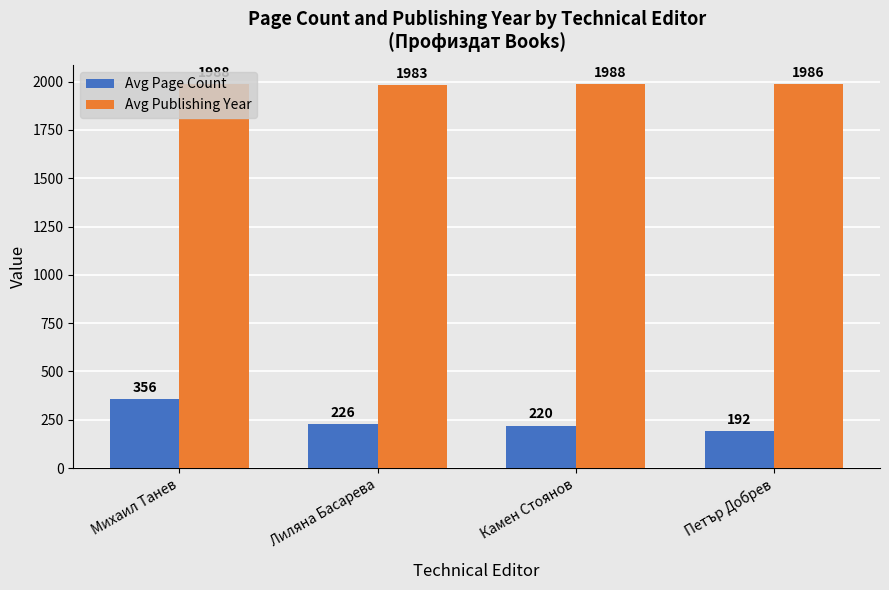

How many groups of bars are there?

4